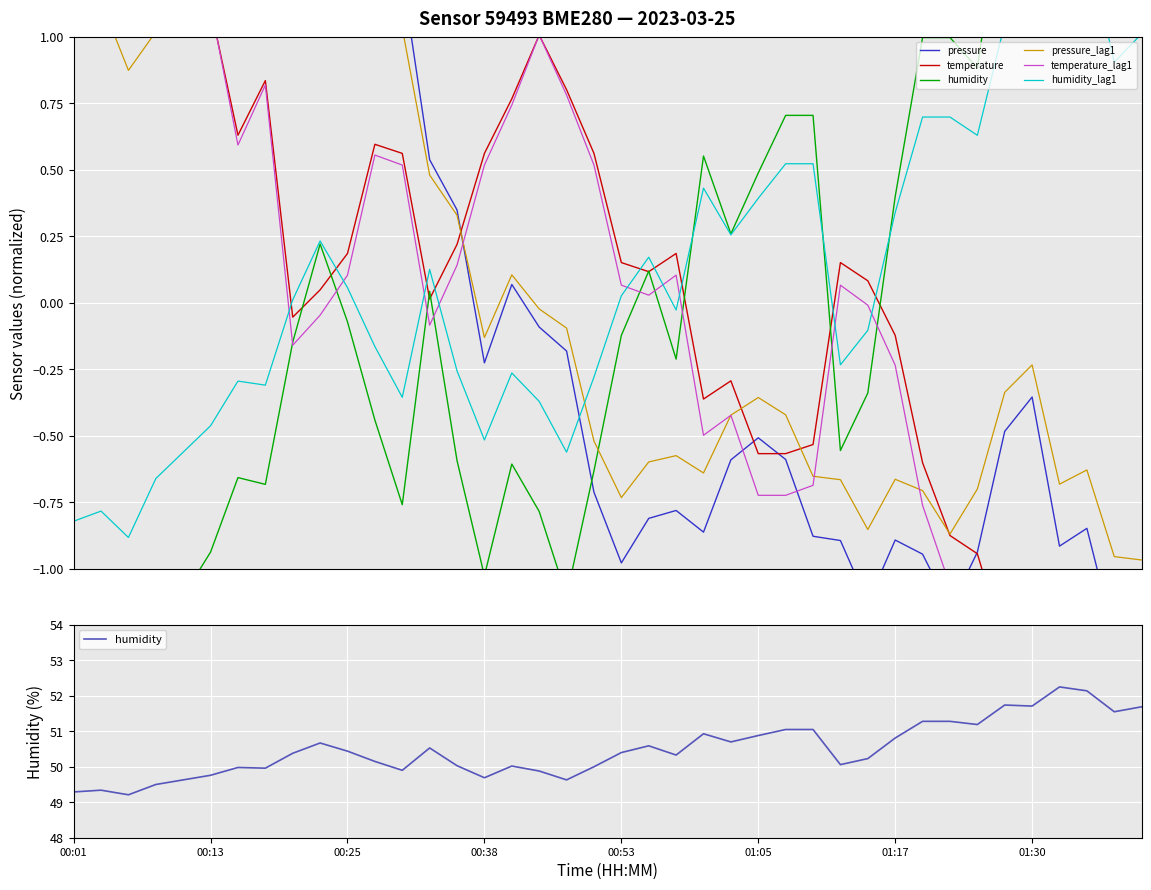

What are all the series names shown in the legend?

pressure, temperature, humidity, pressure_lag1, temperature_lag1, humidity_lag1